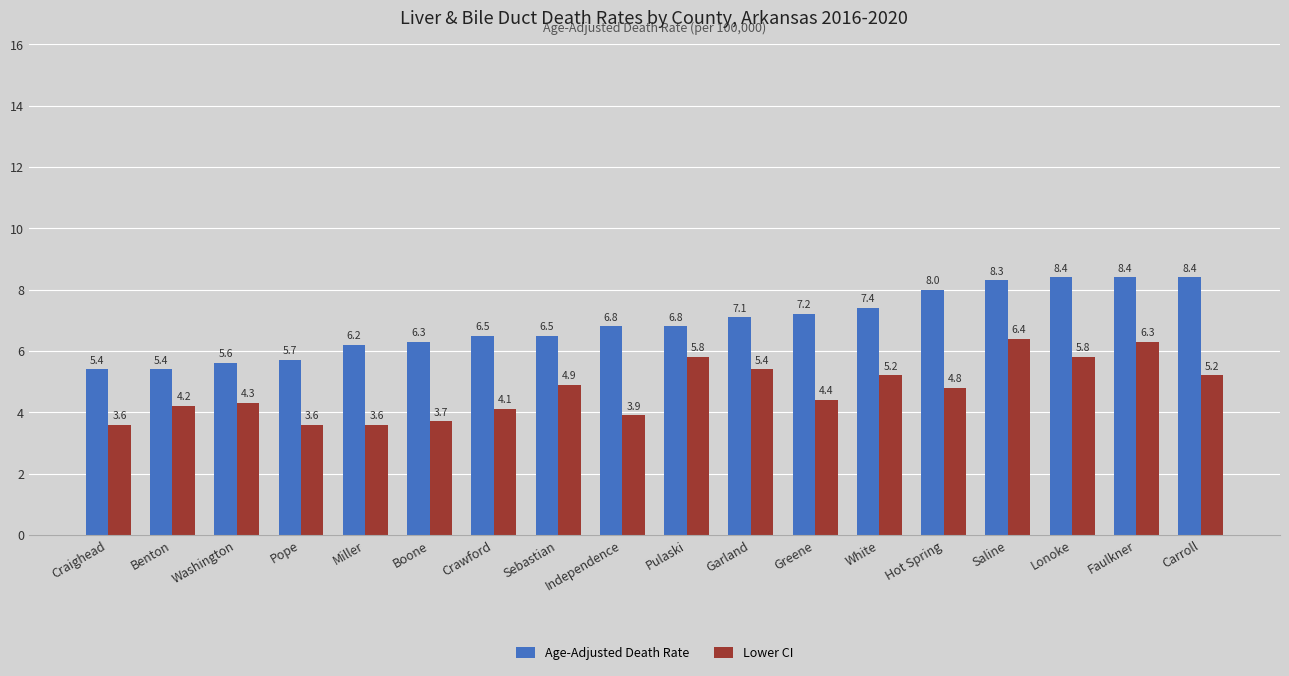

Is it true that Lower CI equals 6.8 at White?

False